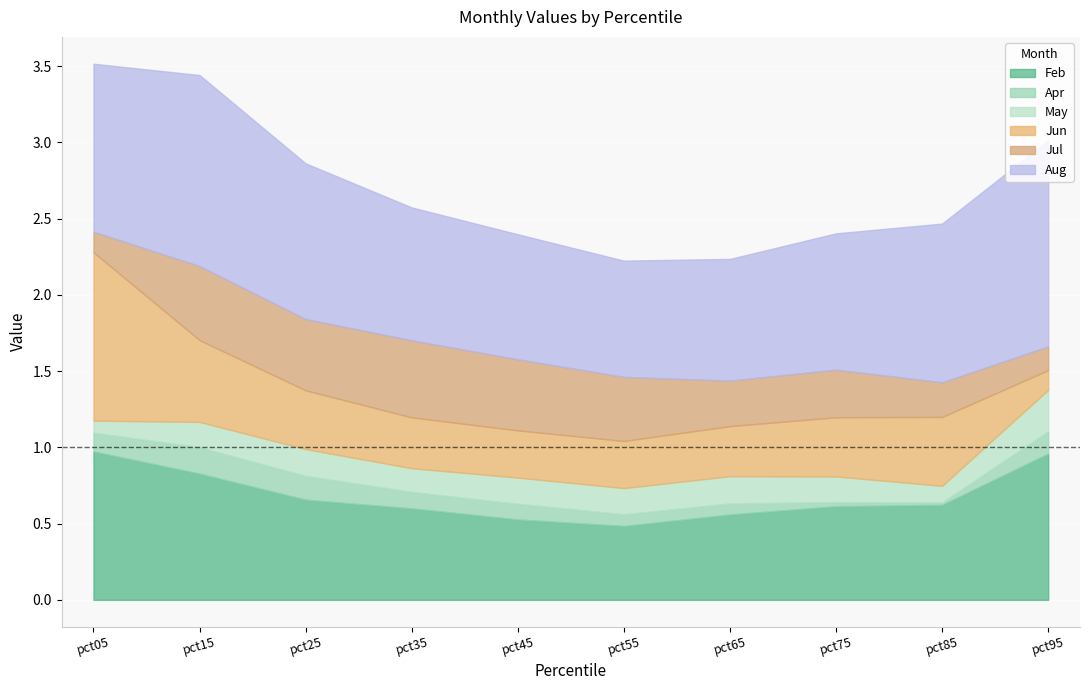

Where is the first local minimum for Feb?

pct55